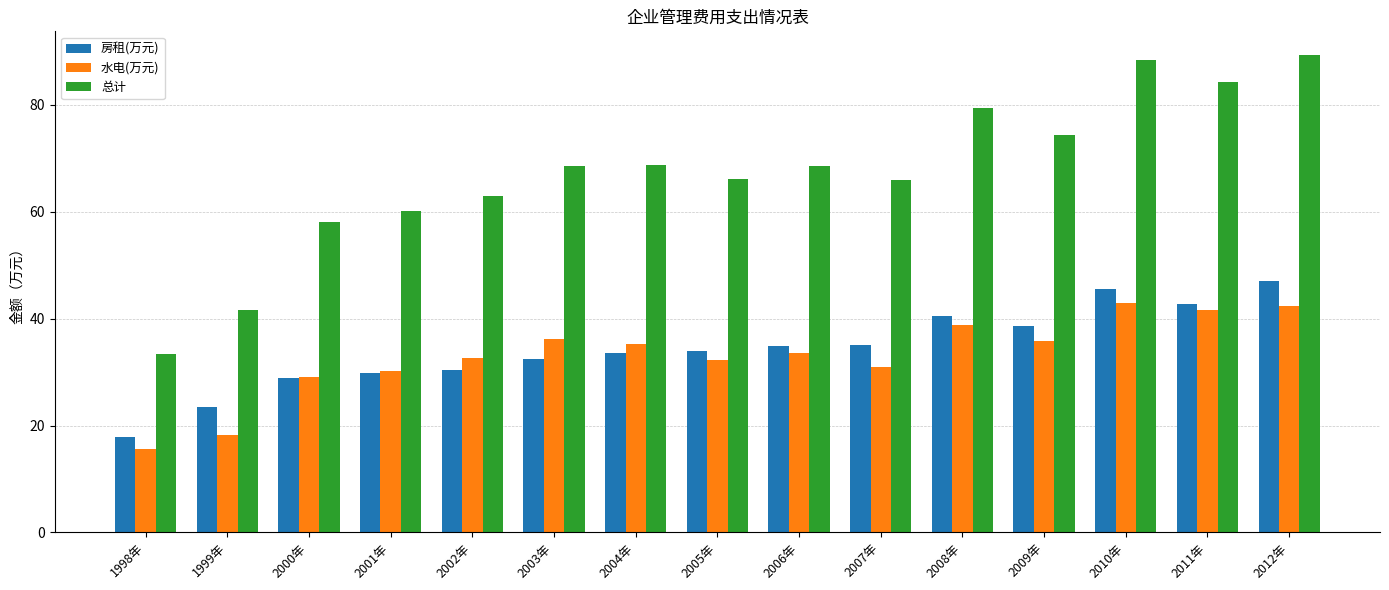

What is the difference between the highest and lowest values at 2010年?

45.5